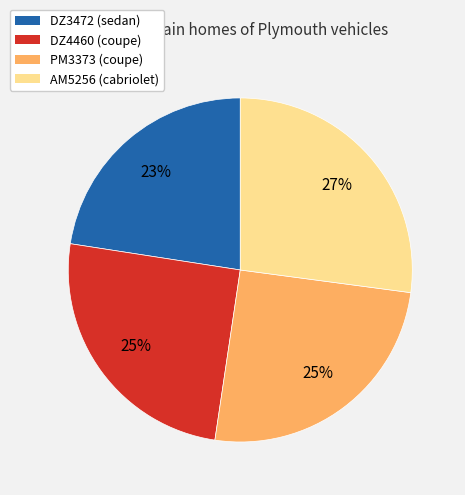

Approximately how many times larger is the value at PM3373 compared to DZ3472?

1.1